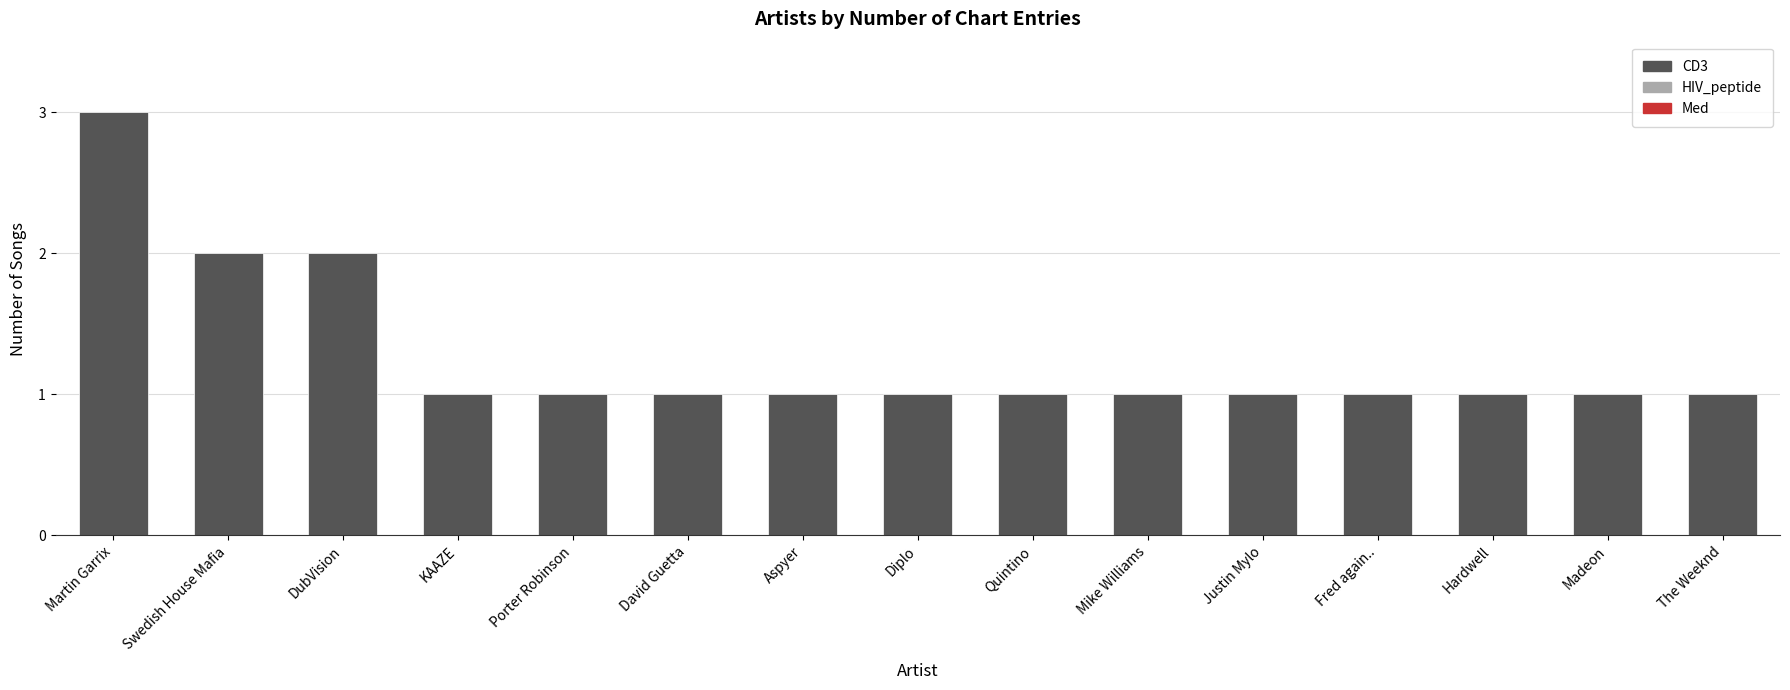

True or false: the data shows 1 at Aspyer.

True